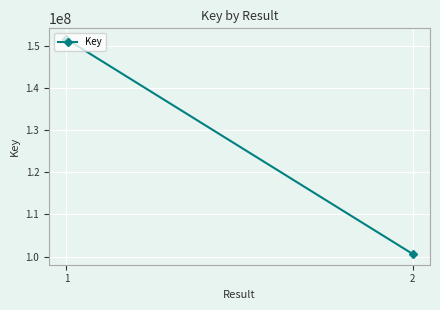

What is the change in value from 1 to 2?

-50901019